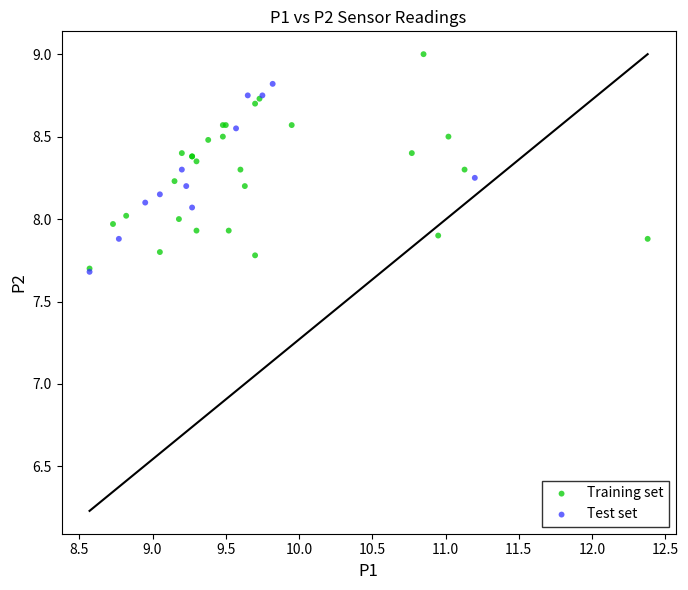

Which series contains the highest Y value?

Training set